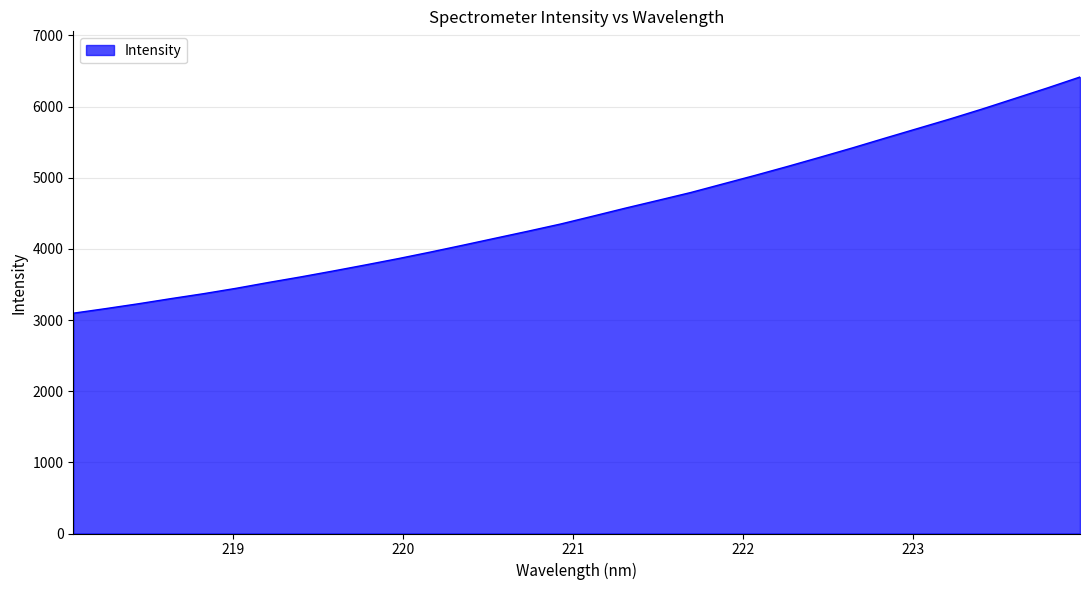

What is the difference between the maximum and minimum values?

3320.0